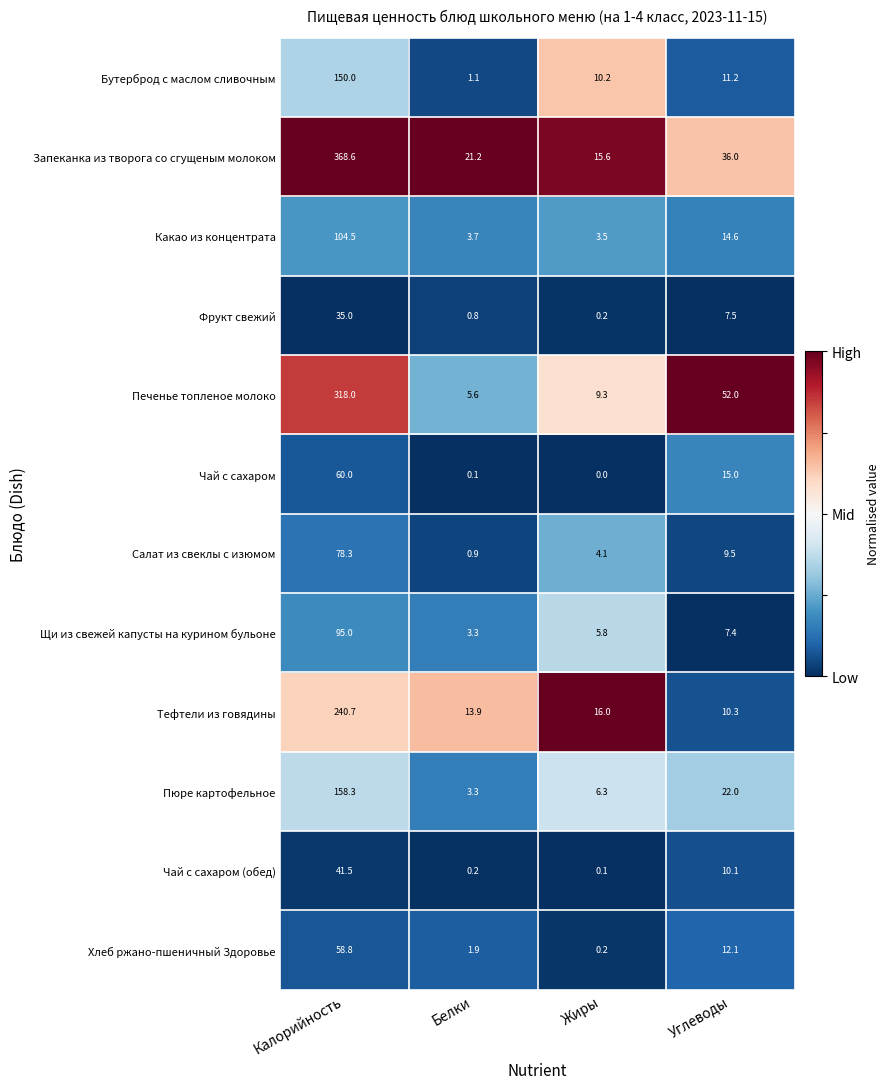

Where is Тефтели из говядины nearest to the value 125?

Жиры